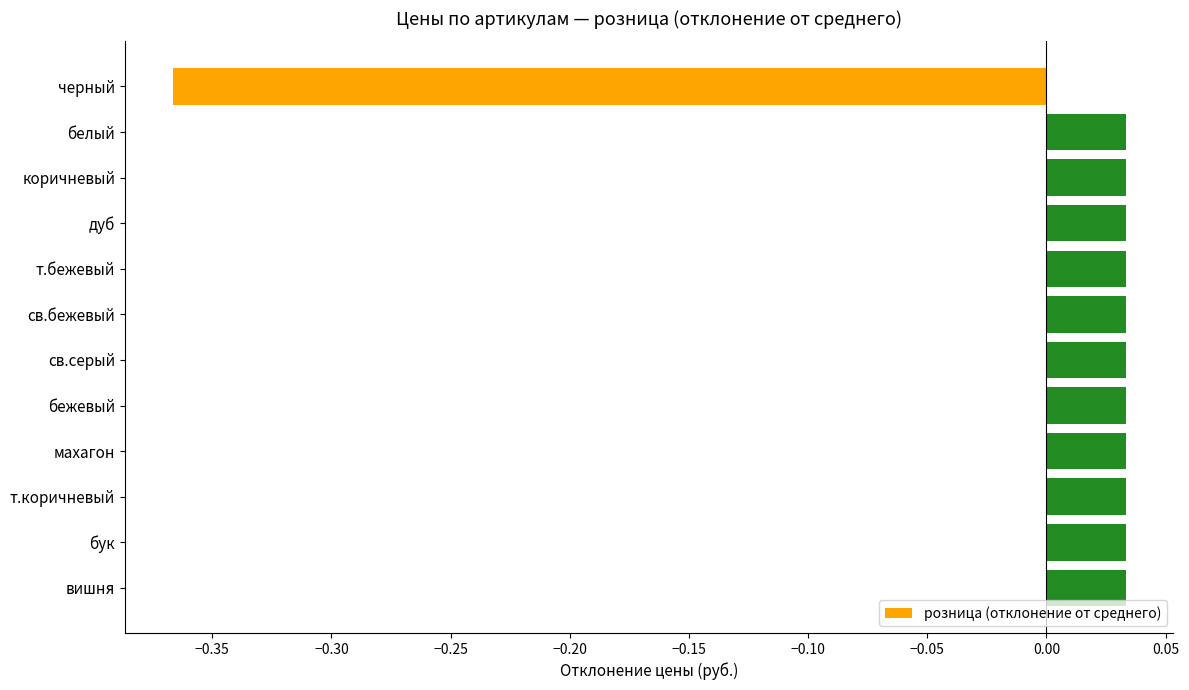

Which has a higher value, черный or т.бежевый?

т.бежевый